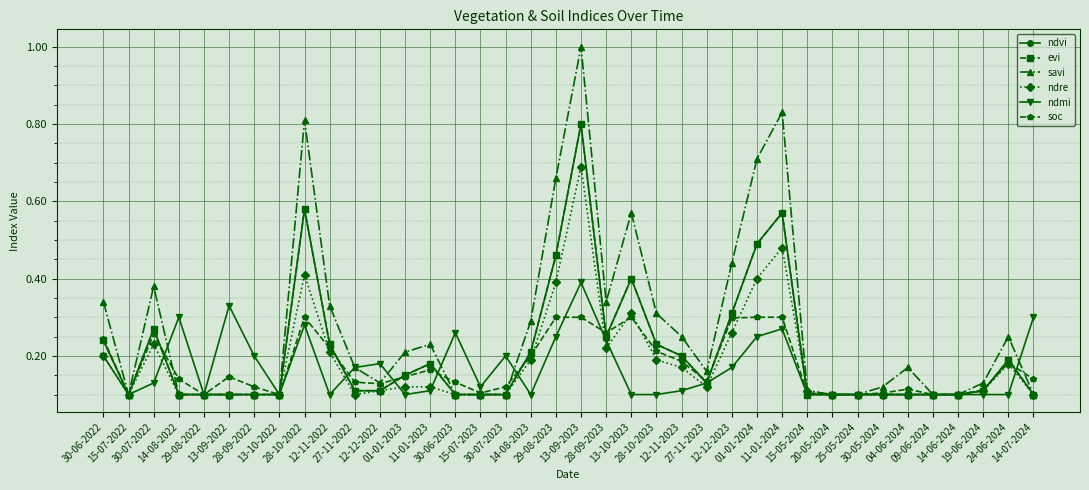

The value of soc at 25-05-2024 is 0.1. True or false?

True